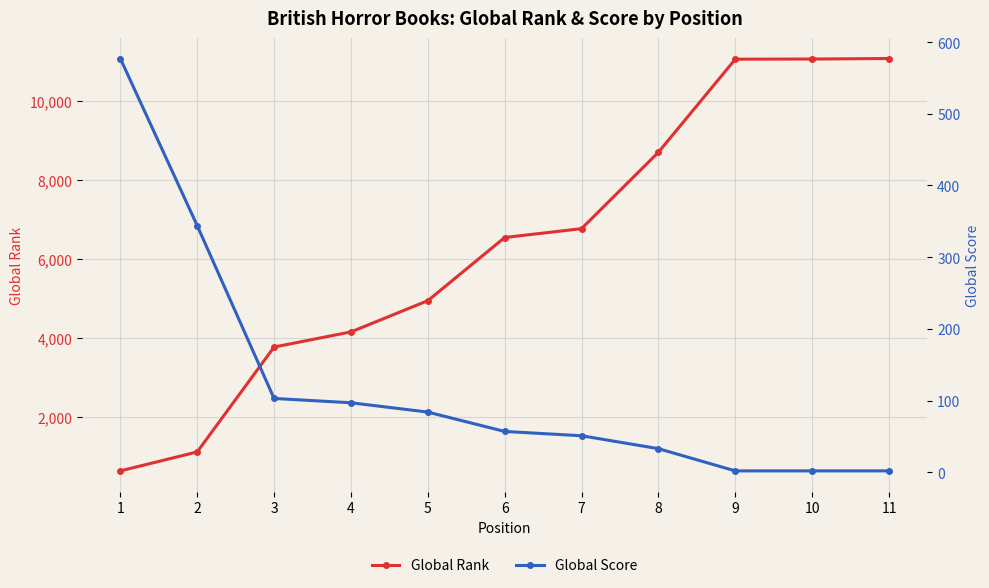

Reading left to right, transcribe all the data shown in this chart.

Global Rank: 626	1107	3767	4151	4943	6545	6770	8708	11068	11072	11085
Global Score: 577	344	103	97	84	57	51	33	2	2	2